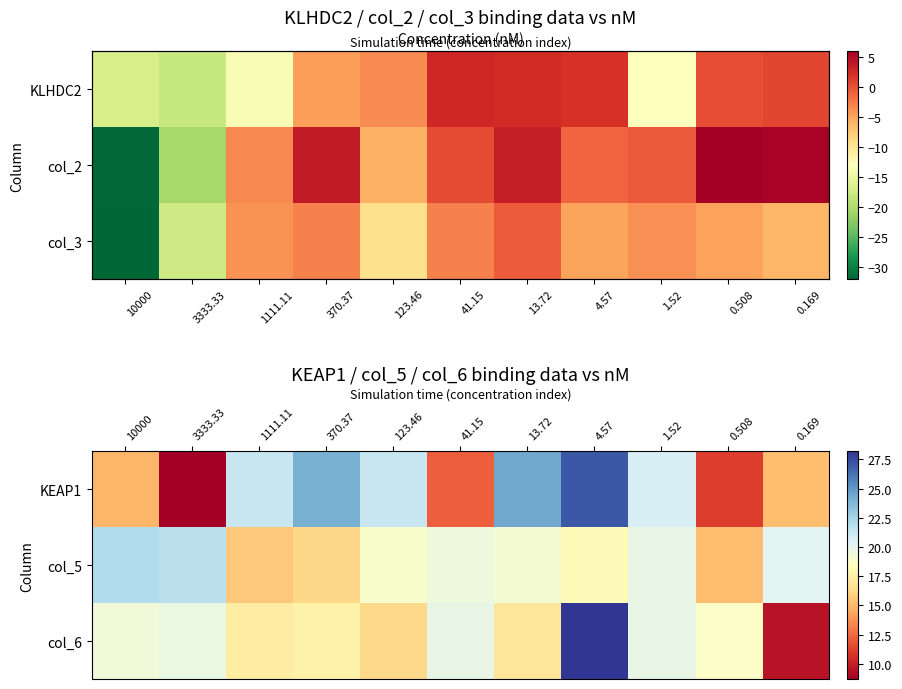

True or false: col_6 has a value of 9.5 at 0.169.

True